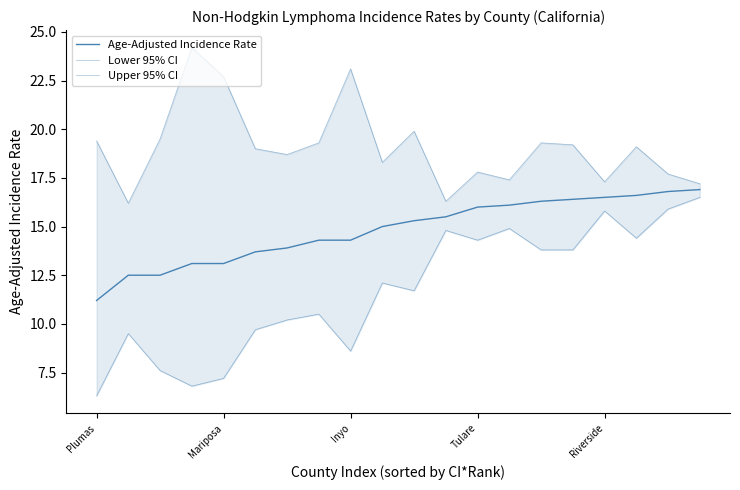

The Upper 95% CI series shows 12.6 at 14. True or false?

False